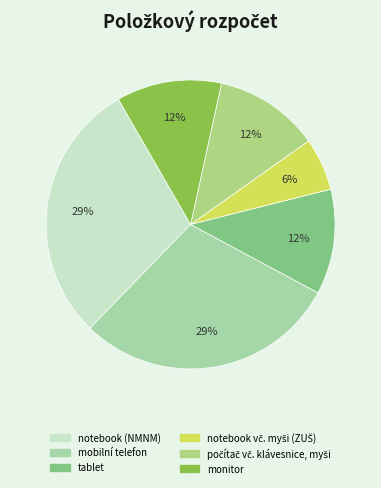

Do tablet and počítač vč. klávesnice, myši together represent more than half of the pie?

No